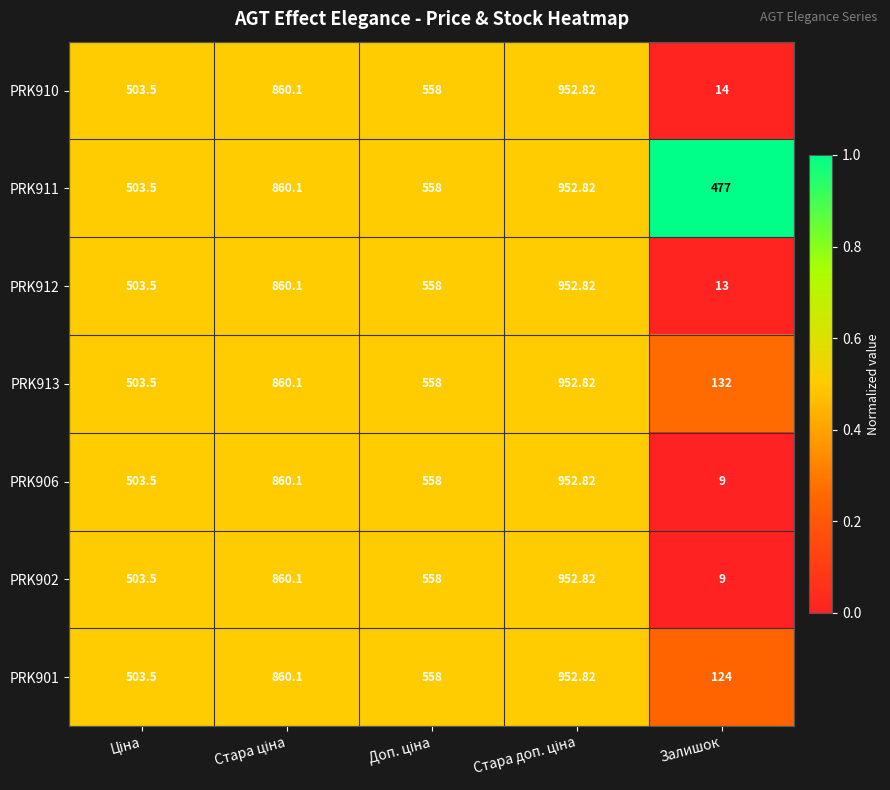

Which category has the lowest value in the PRK913 series?

Залишок